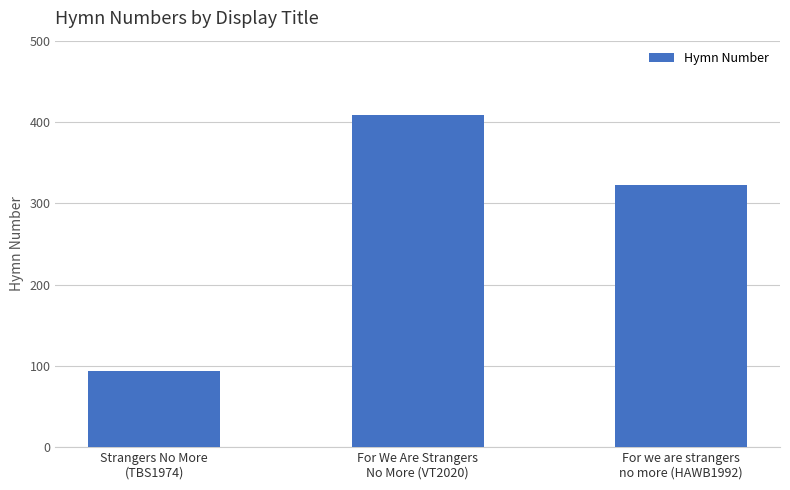

Count the number of categories in the chart.

3